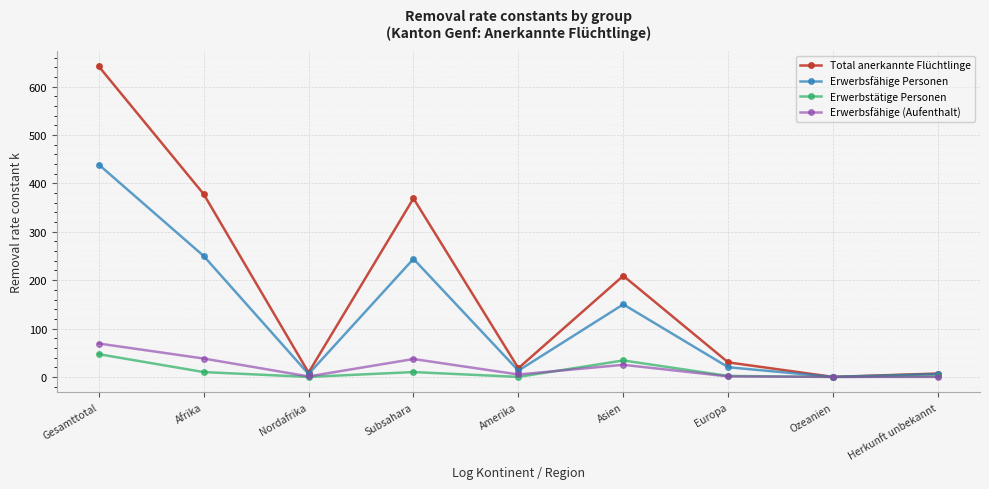

Which series has the widest spread of values?

Total anerkannte Flüchtlinge